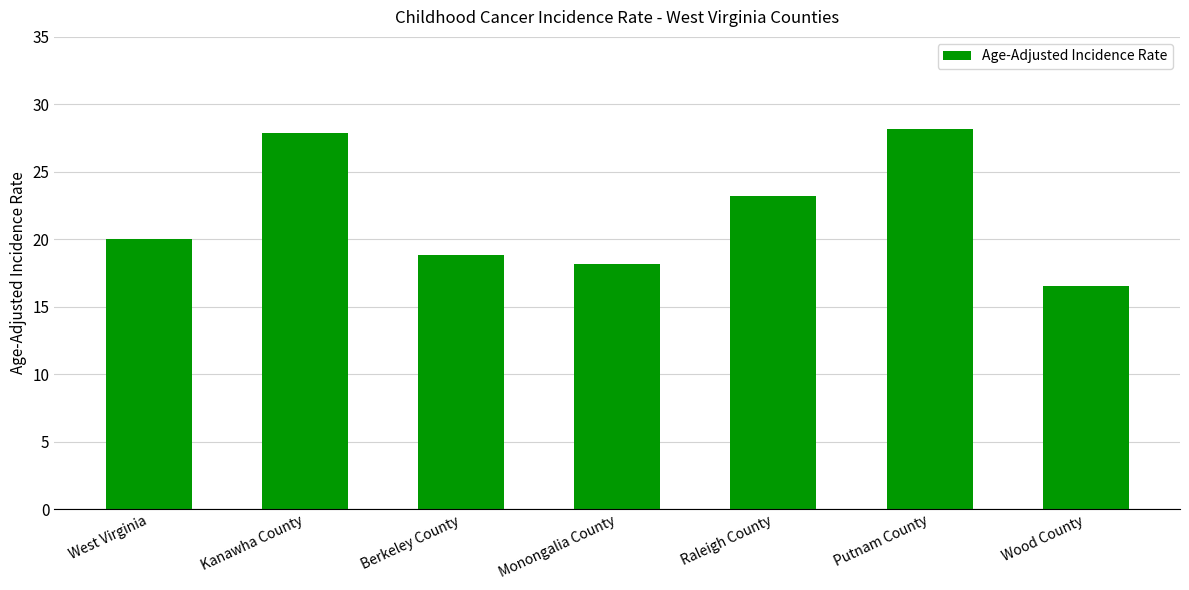

Count the number of categories in the chart.

7